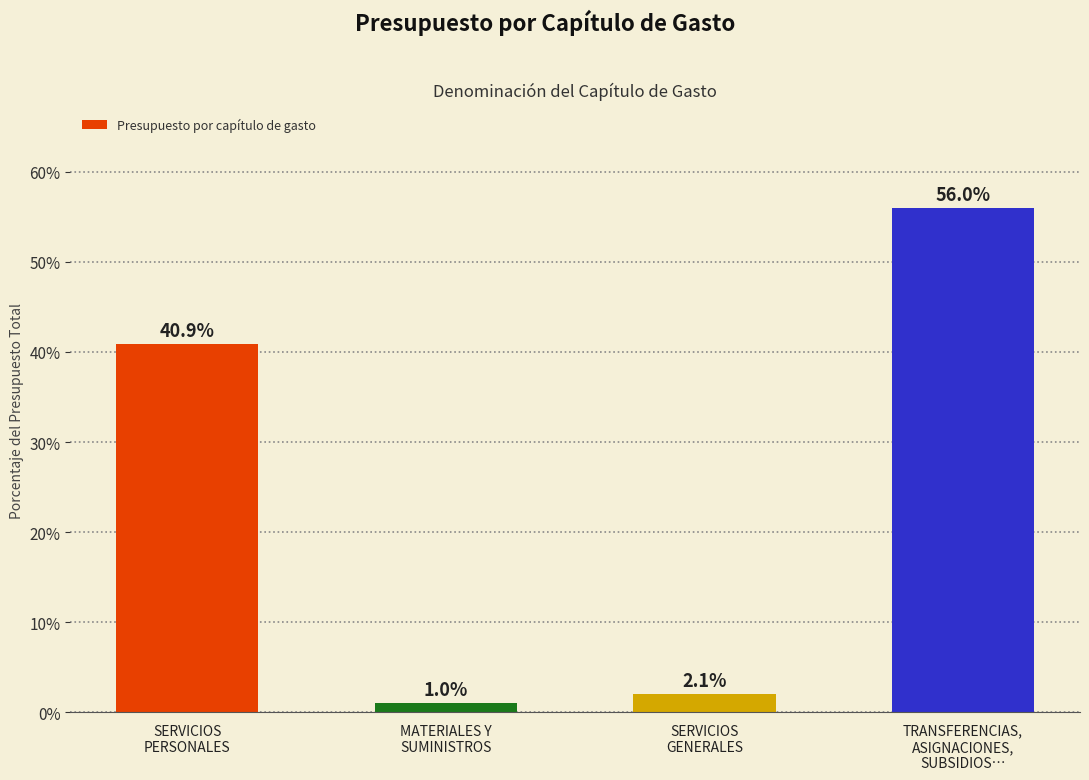

What is the approximate value at TRANSFERENCIAS,
ASIGNACIONES,
SUBSIDIOS…?

56.0